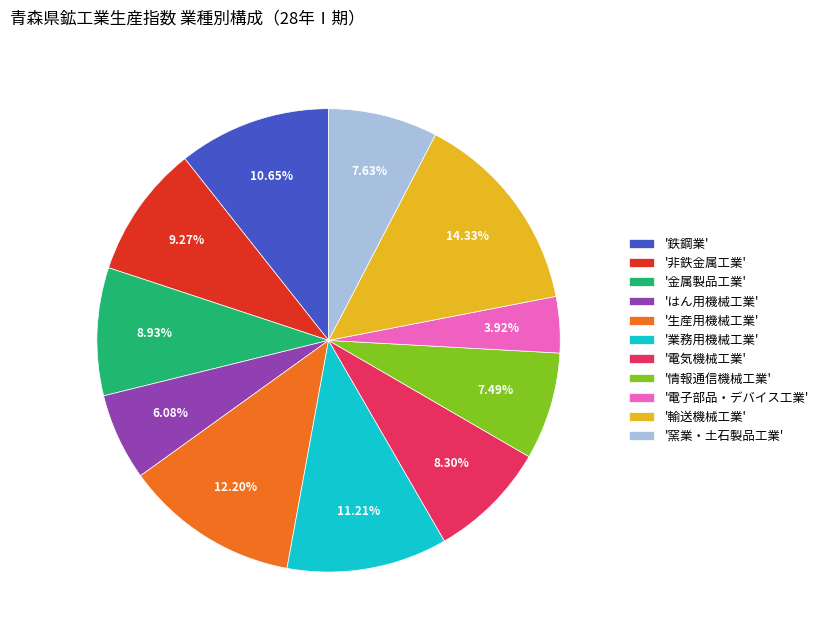

Does '非鉄金属工業' account for over 50% of the chart?

No